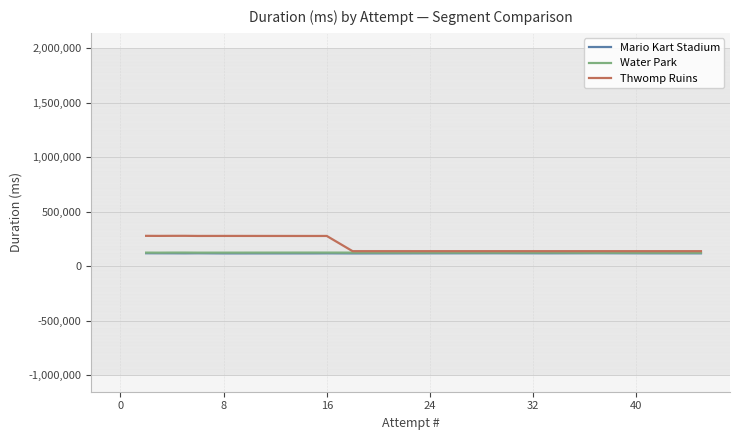

What is the smallest value displayed?

119064